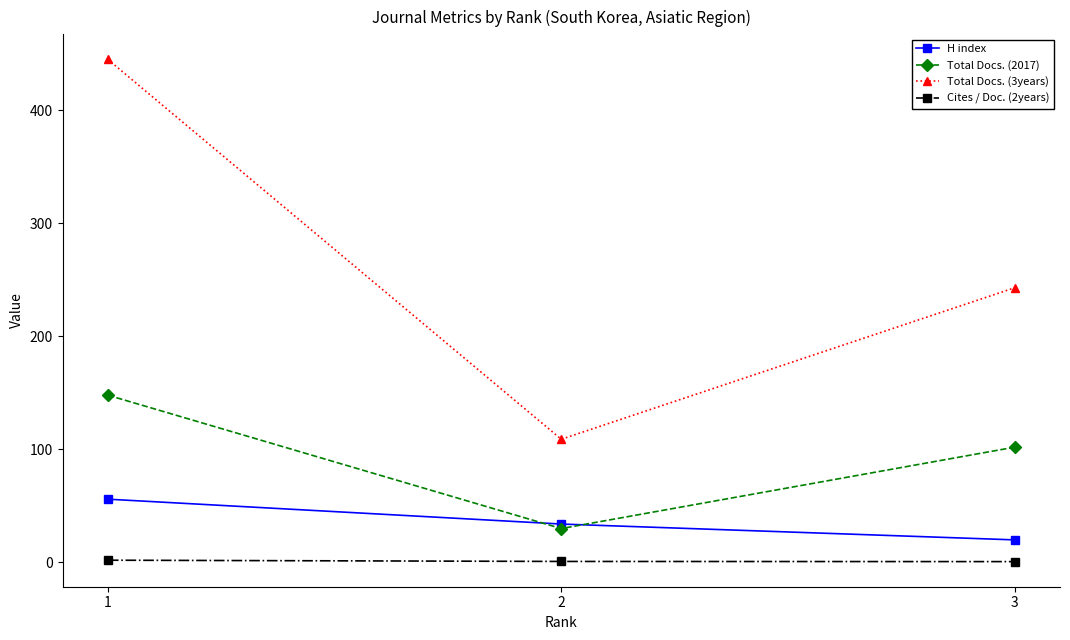

What is the sum of all Total Docs. (2017) values?

280.0